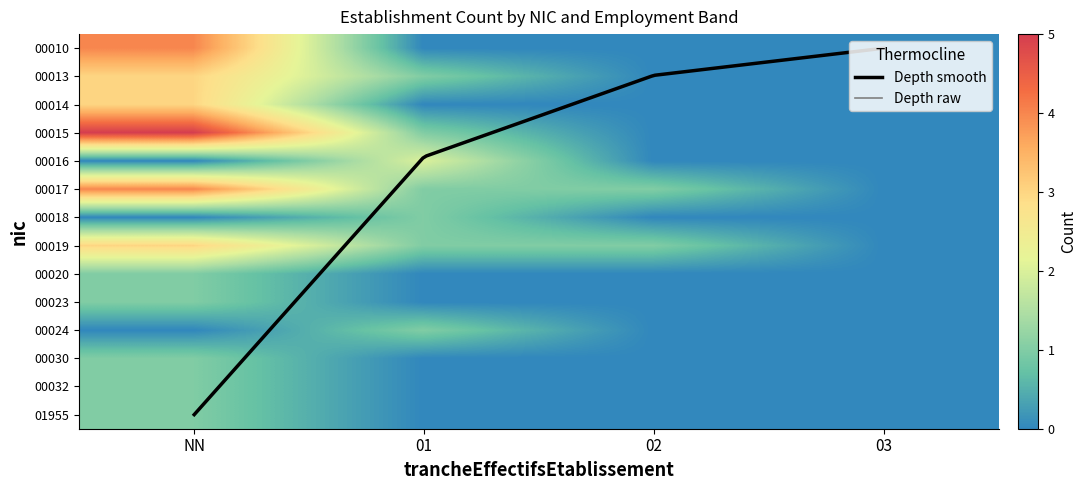

List the series in order of their peak value, highest first.

00015, 00010, 00017, 00013, 00014, 00019, 00016, 00018, 00020, 00023, 00024, 00030, 00032, 01955